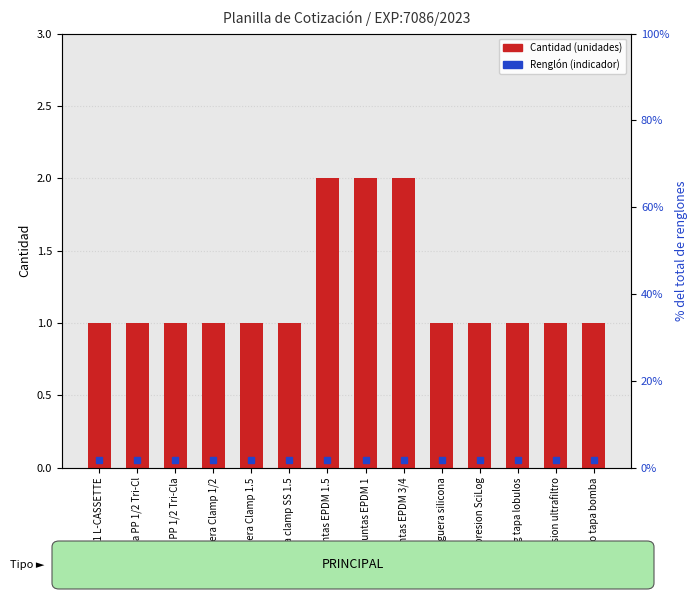

Rank the categories by value from highest to lowest.

Juntas EPDM 1.5, Juntas EPDM 1, Juntas EPDM 3/4, XP005A01 L-CASSETTE, Oliva PP 1/2 Tri-Cl, Oliva PP 1/2 Tri-Cla, Abrazadera Clamp 1/2, Abrazadera Clamp 1.5, Tapa clamp SS 1.5, Manguera silicona, Sensor presion SciLog, ORing tapa lobulos, Revision ultrafiltro, Cepillado tapa bomba